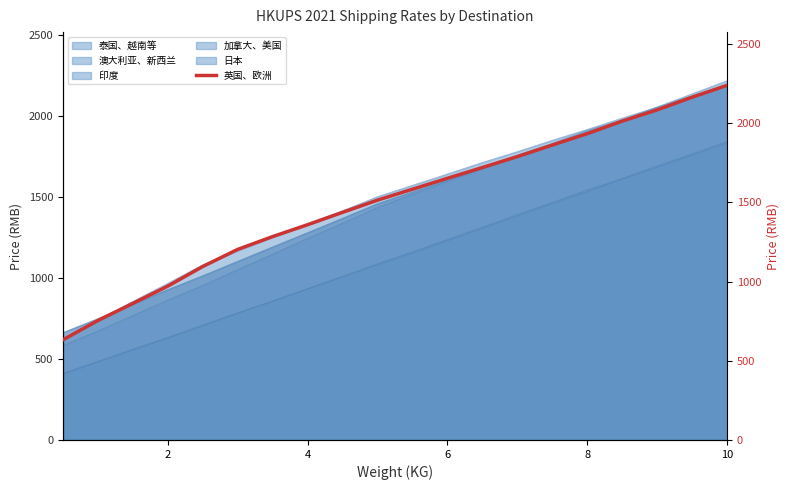

What is the difference between the maximum and second lowest values?

1485